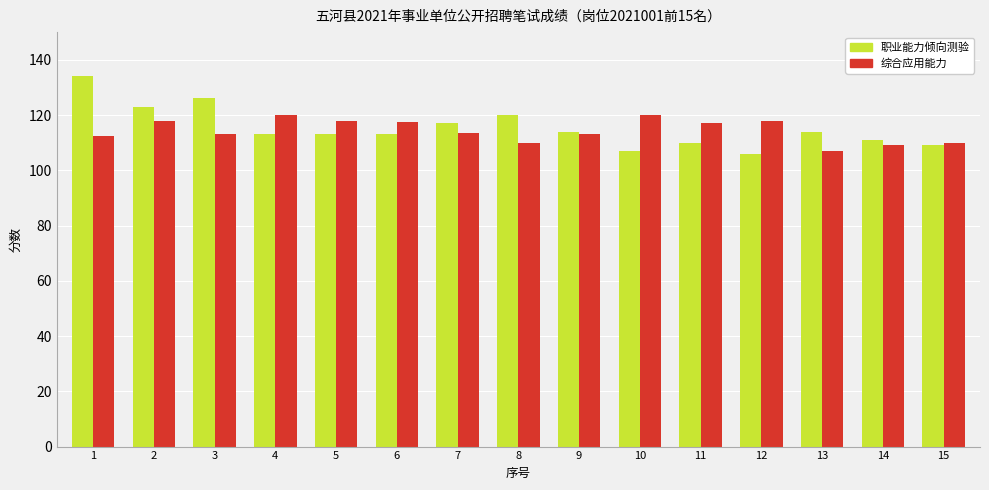

True or false: 职业能力倾向测验 has a value of 67.9 at 4.

False